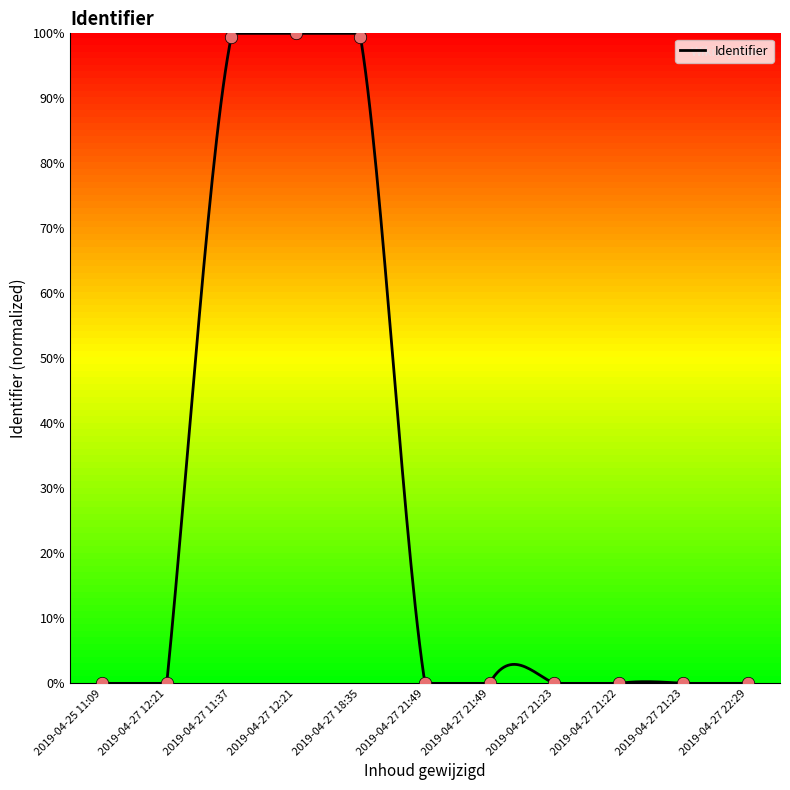

Between 2019-04-27 21:22 and 2019-04-27 22:29, which is larger?

2019-04-27 22:29